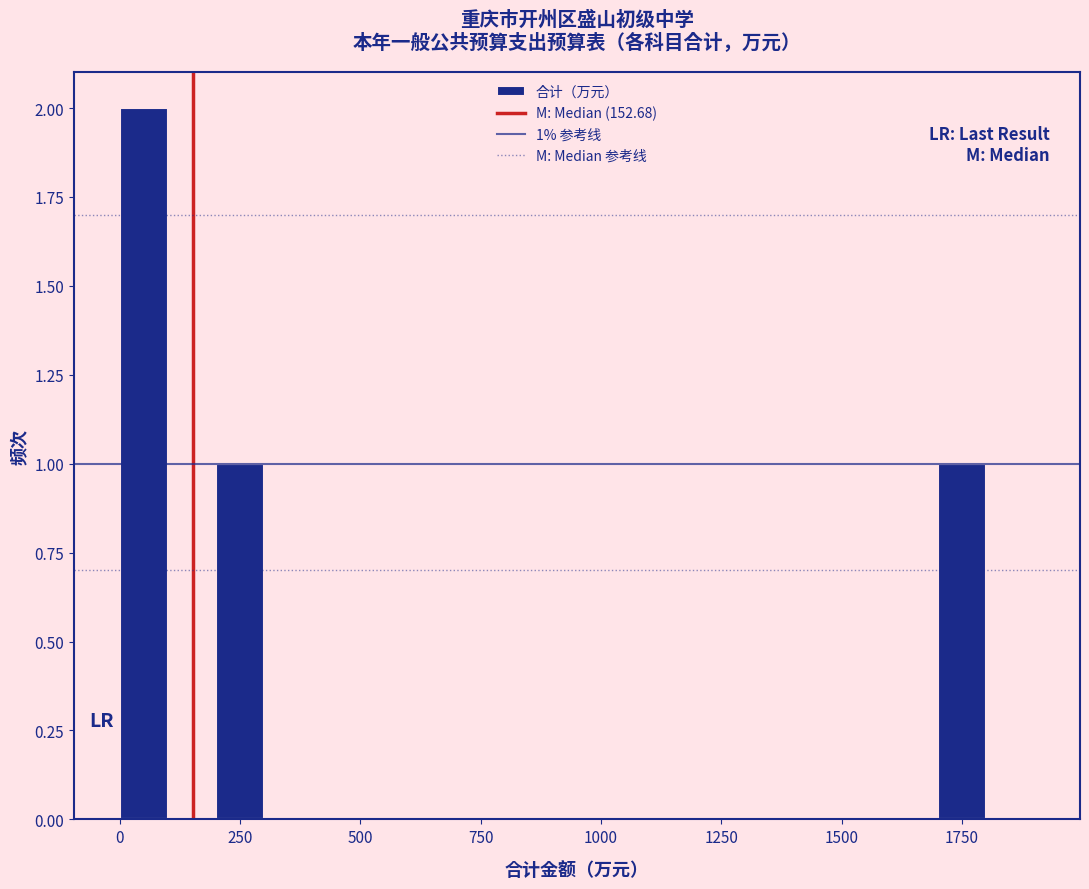

Around what value on the x-axis is the tallest bar? Give the approximate position of its centre, as read against the axis.

50